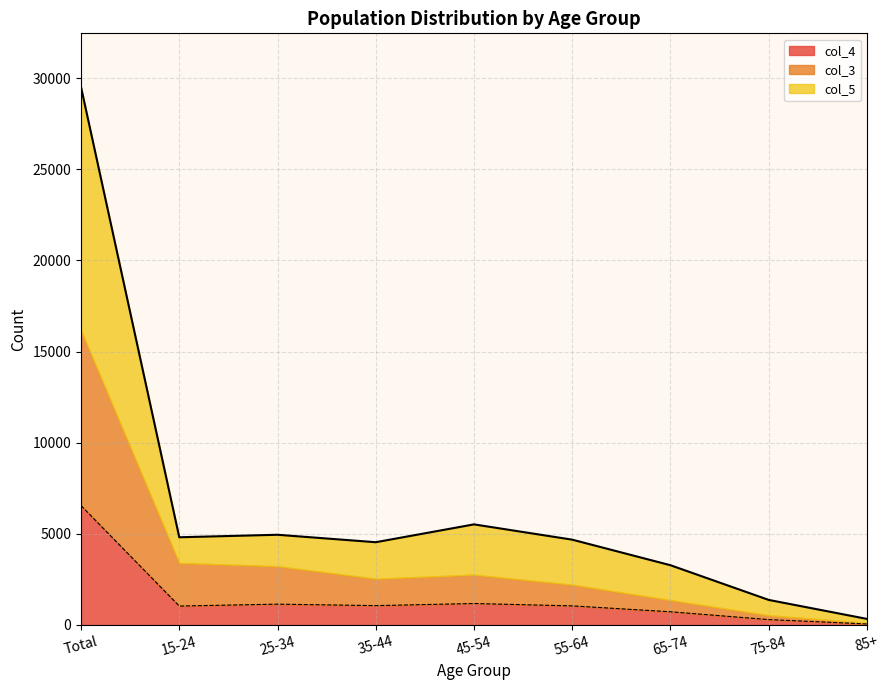

Is the value of col_5 at 15-24 greater than the value of col_3 at 35-44?

Yes